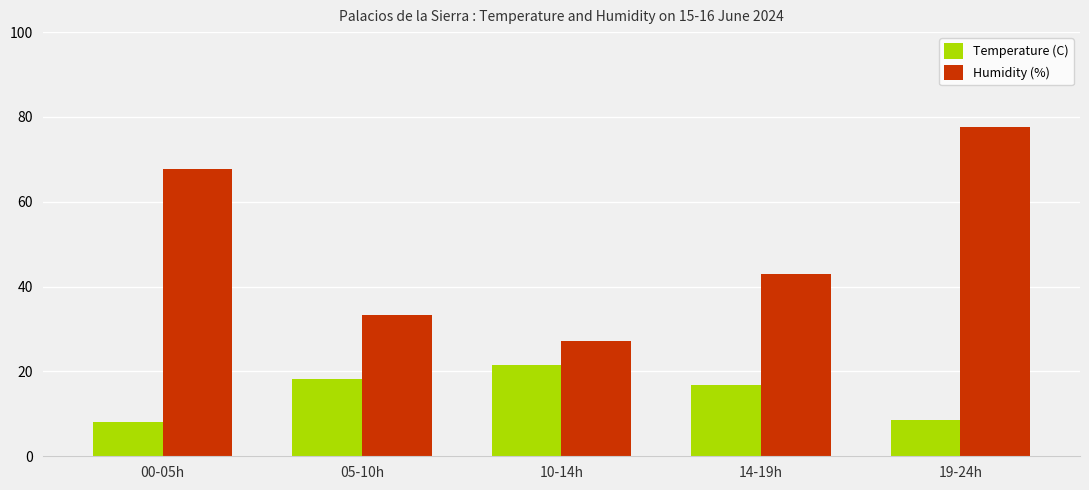

Rank the series by their average value, from lowest to highest.

Temperature (C), Humidity (%)